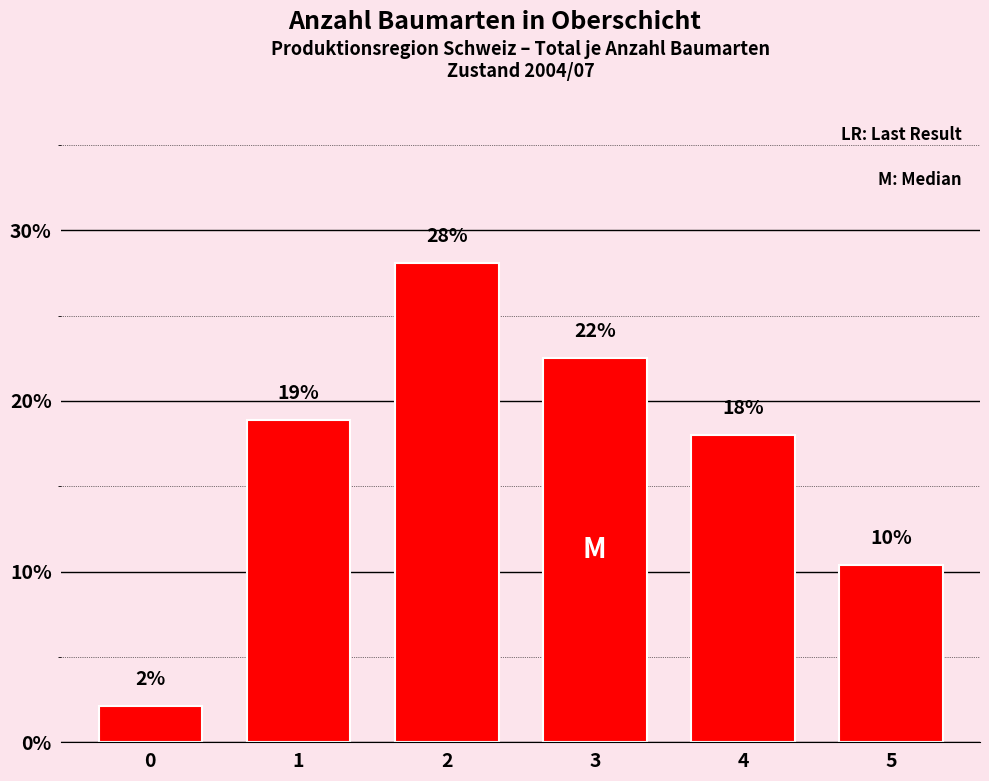

Are the bars horizontal?

No